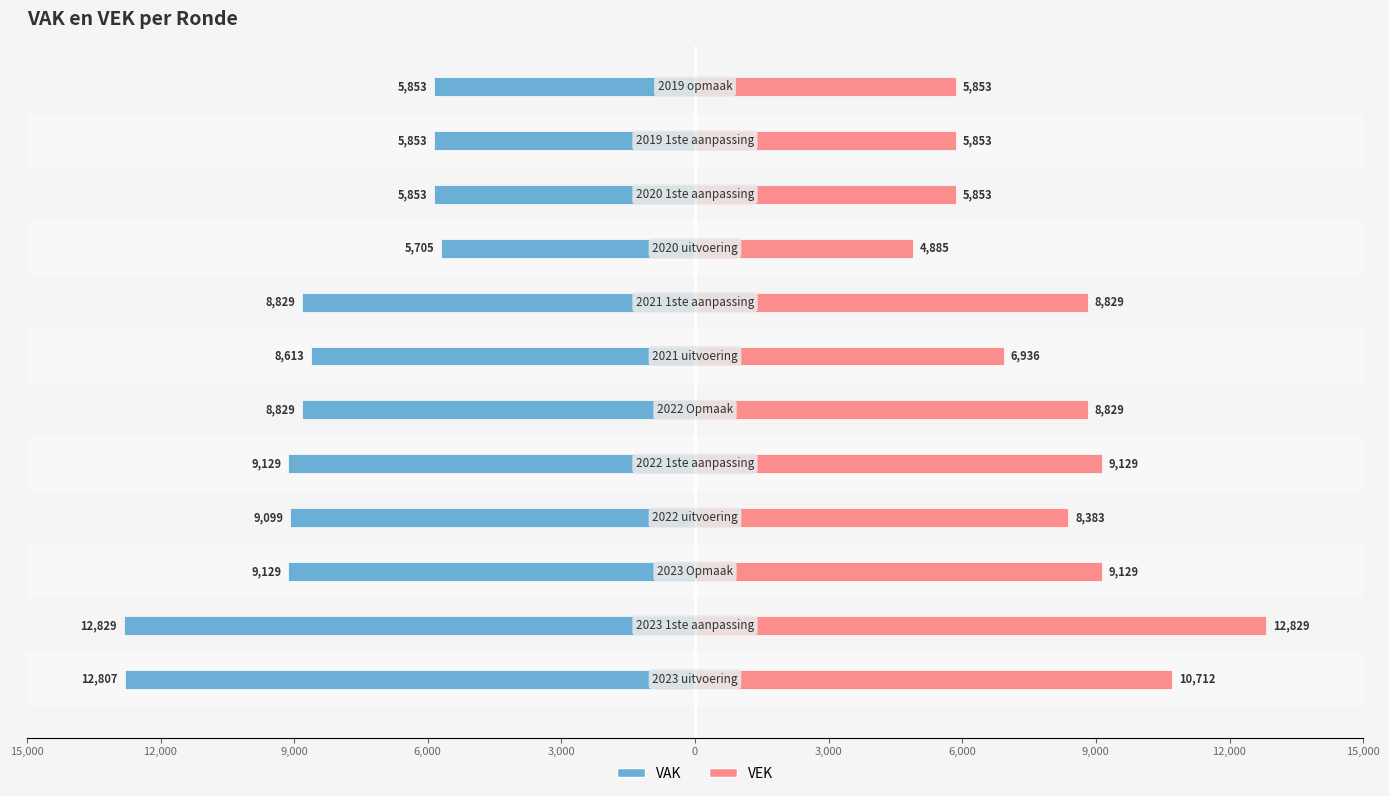

How many bars are there in each group?

2